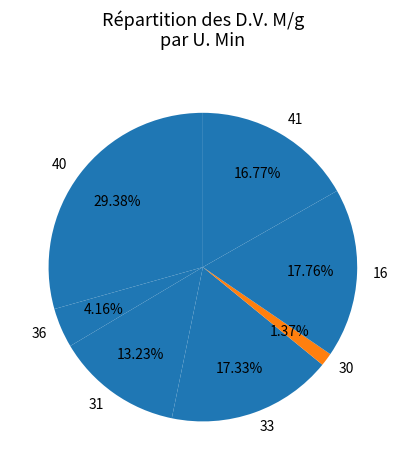

What percentage is the 16 slice, to the nearest percent?

18%